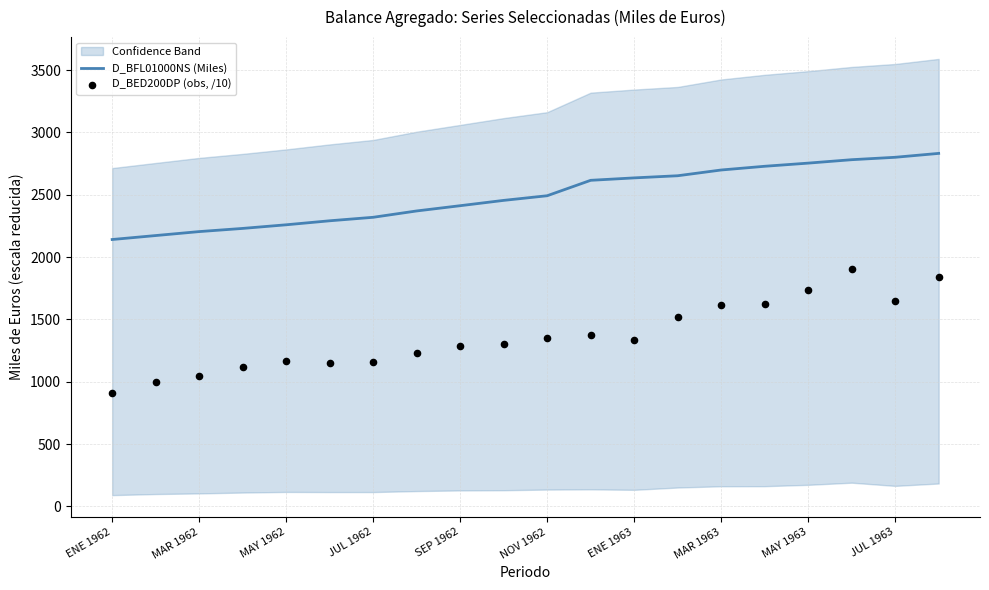

True or false: D_BFL01000NS (Miles) has a value of 2699.1 at MAR 1963.

True